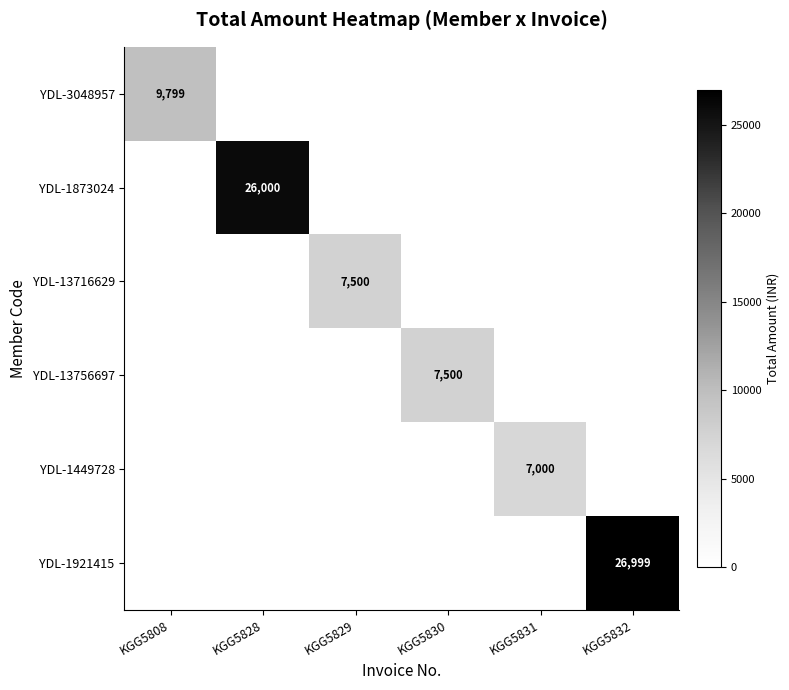

True or false: YDL-1449728 has a value of 7000 at KGG5831.

True